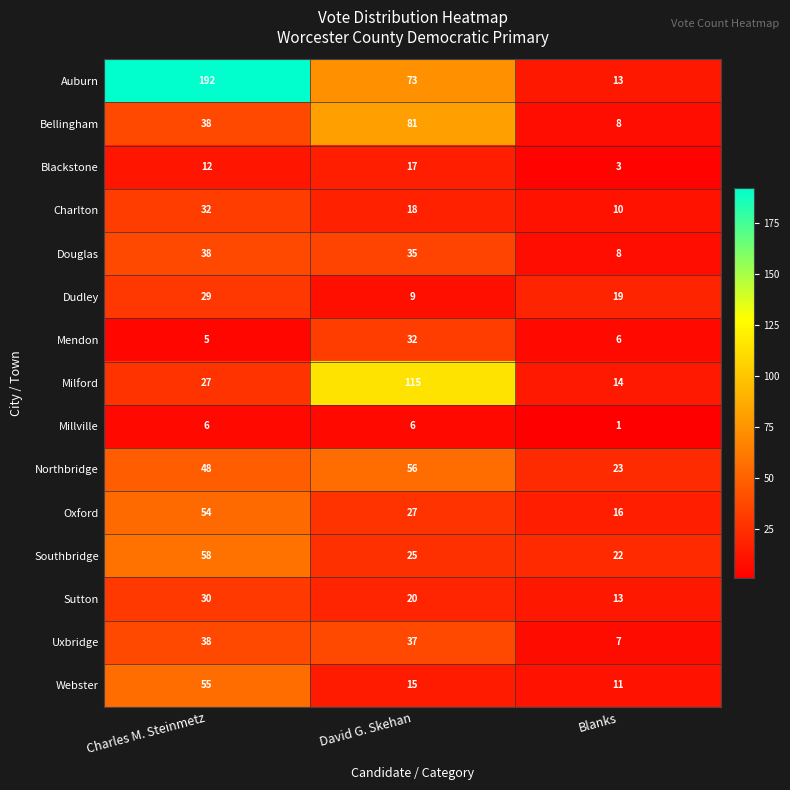

Where is Oxford nearest to the value 35?

David G. Skehan